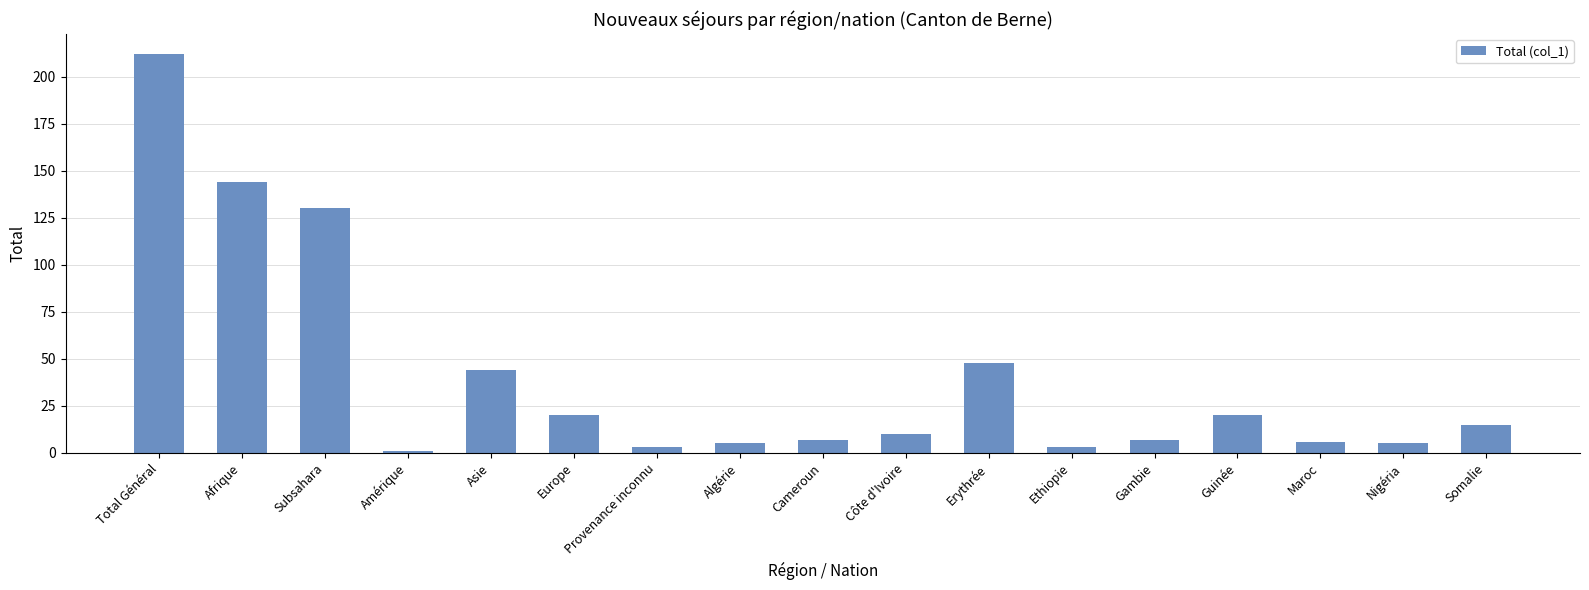

At which category does the chart reach its minimum across all series?

Amérique